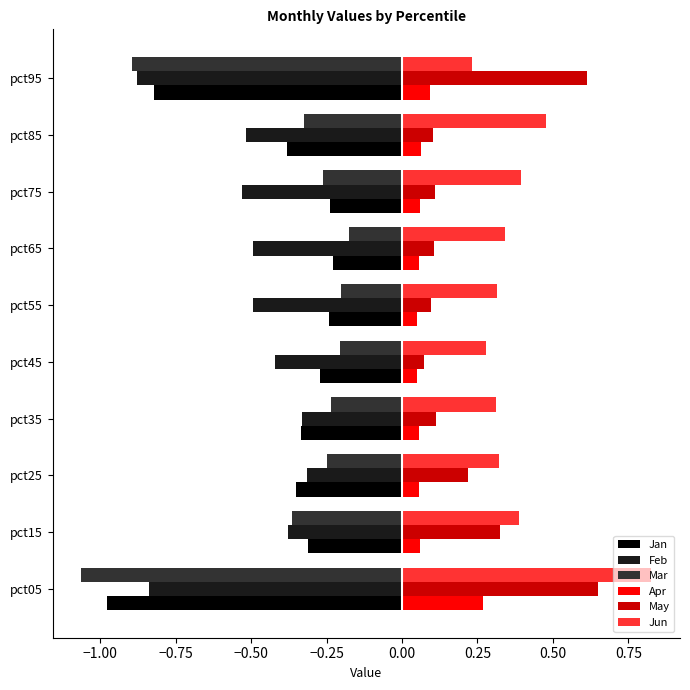

Which series has the widest spread of values?

Mar